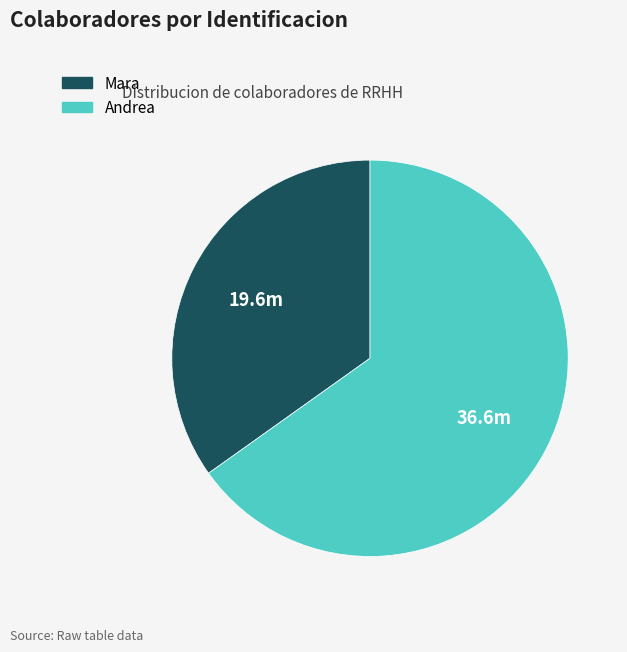

Is there a majority slice in this chart?

Yes